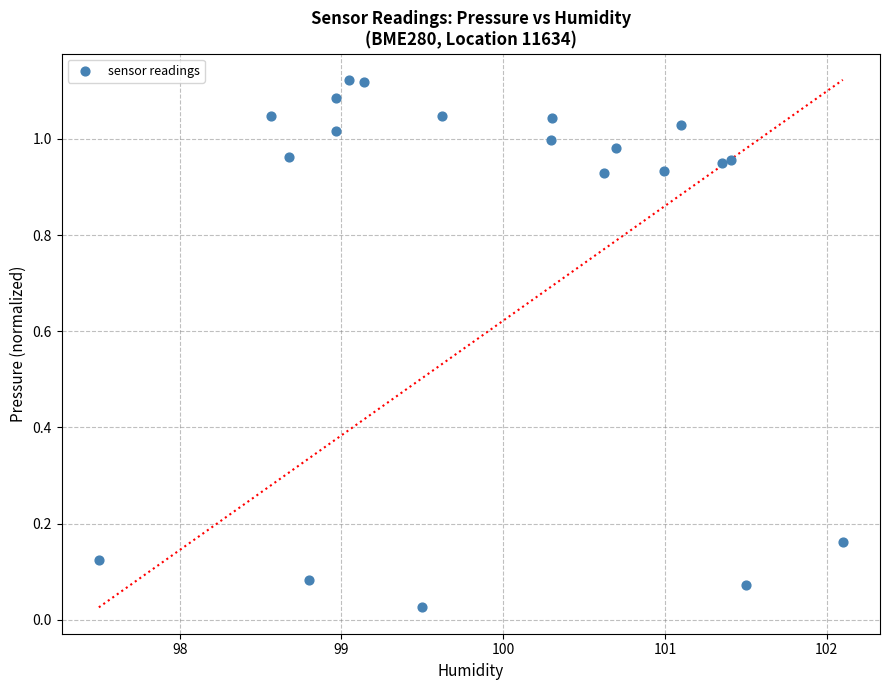

How many points are shown in the scatter plot?

20